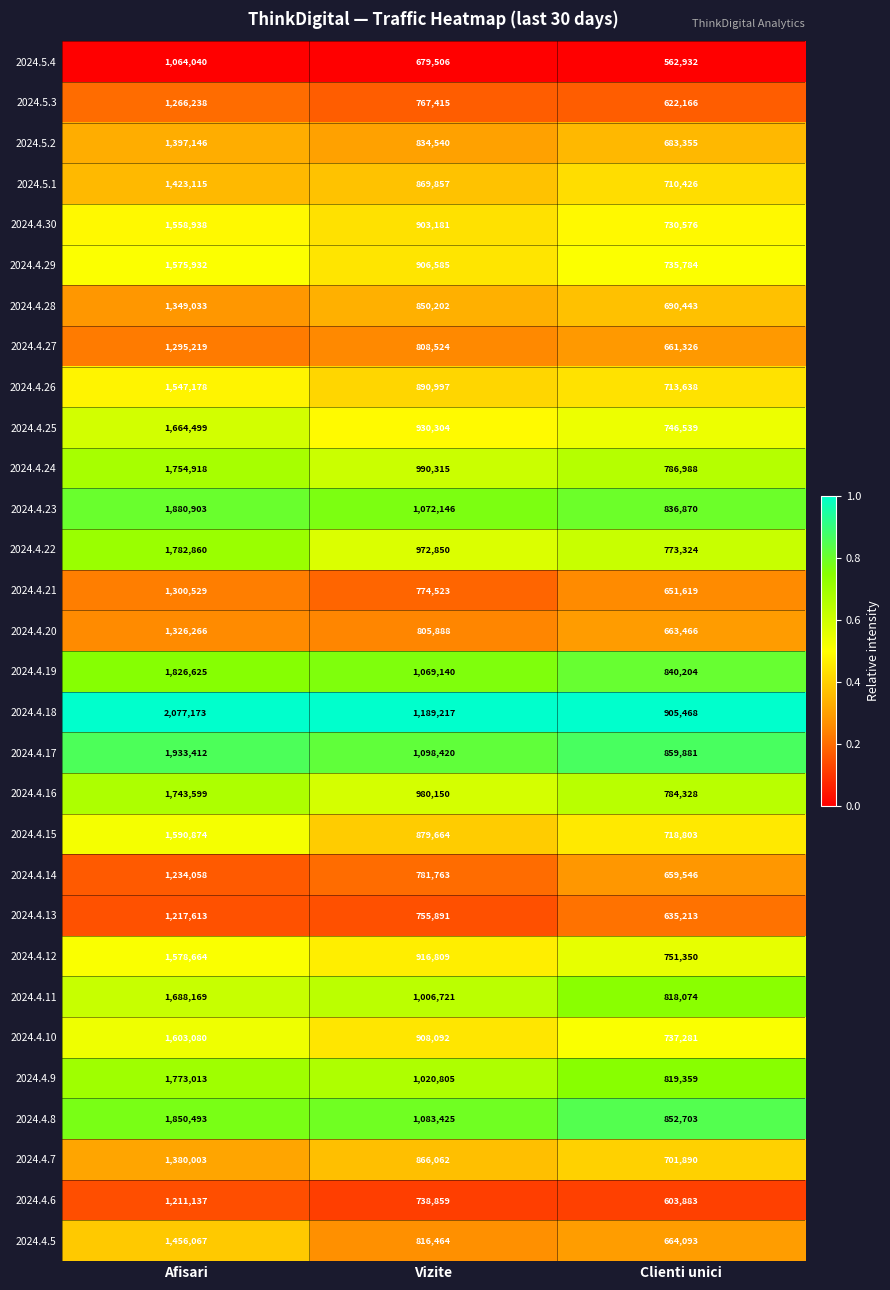

What is the maximum value shown in the chart?

2077173